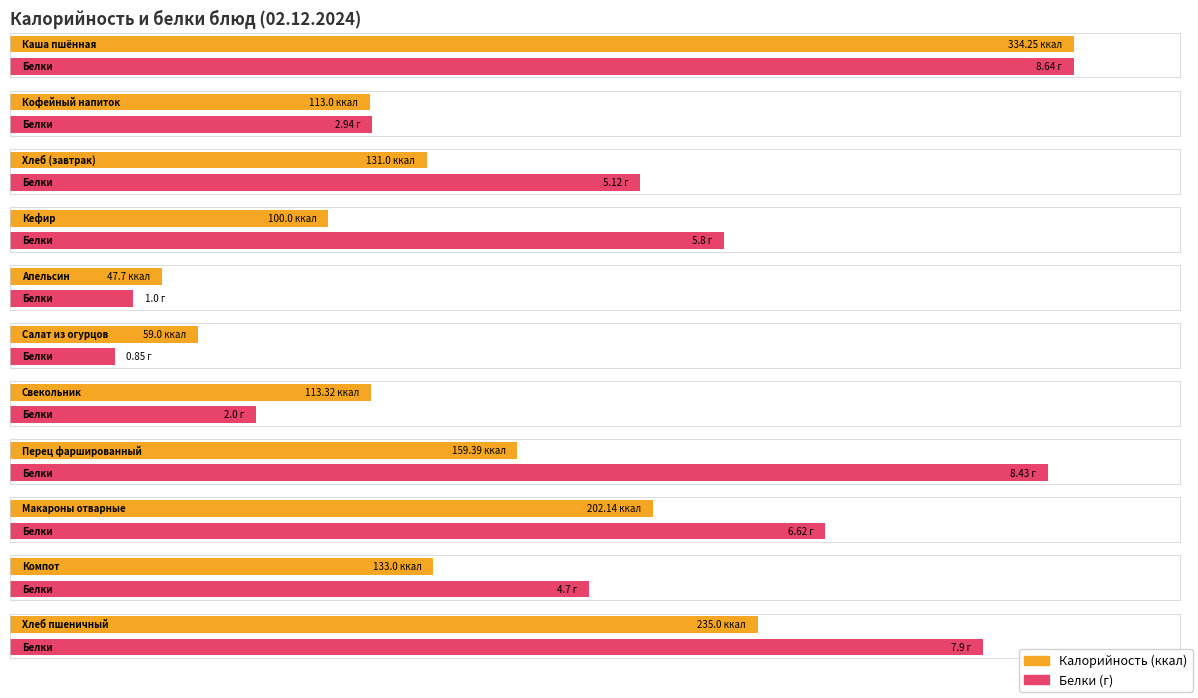

Count the number of data series in this chart.

2